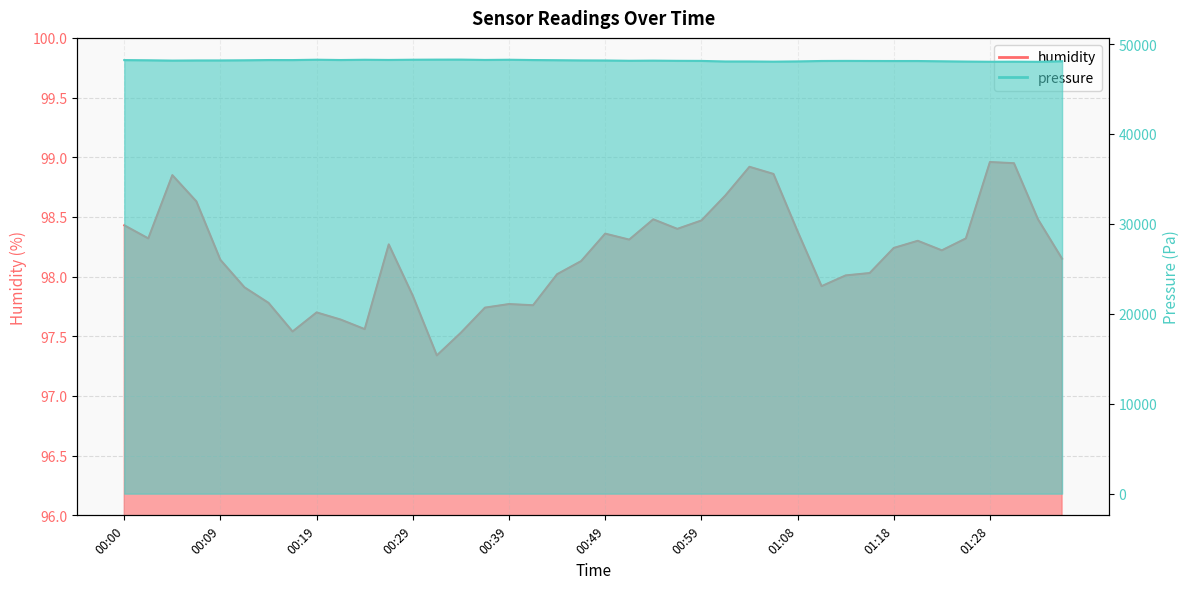

Which series changed the most between 00:02 and 01:28?

pressure